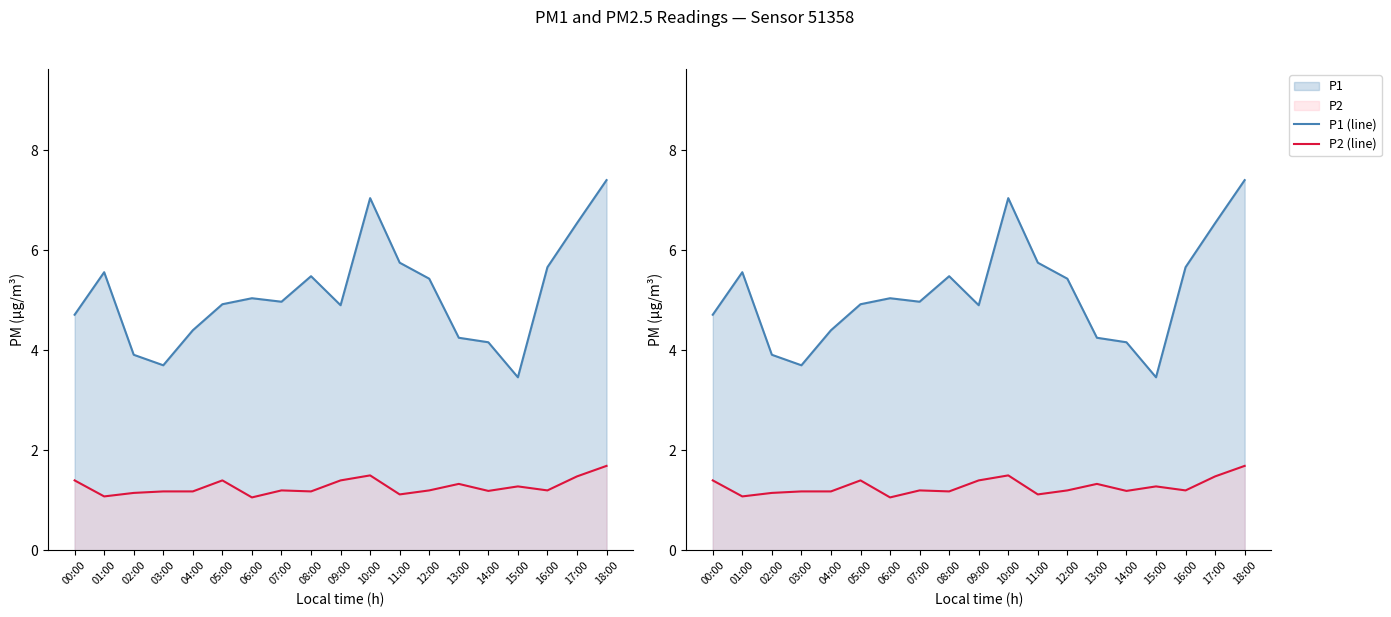

Reading left to right, what are all the values shown in this chart?

P1 (line): 4.7	5.6	3.9	3.7	4.4	4.9	5.0	5.0	5.5	4.9	7.0	5.8	5.4	4.2	4.2	3.5	5.7	6.5	7.4
P2 (line): 1.4	1.1	1.1	1.2	1.2	1.4	1.1	1.2	1.2	1.4	1.5	1.1	1.2	1.3	1.2	1.3	1.2	1.5	1.7